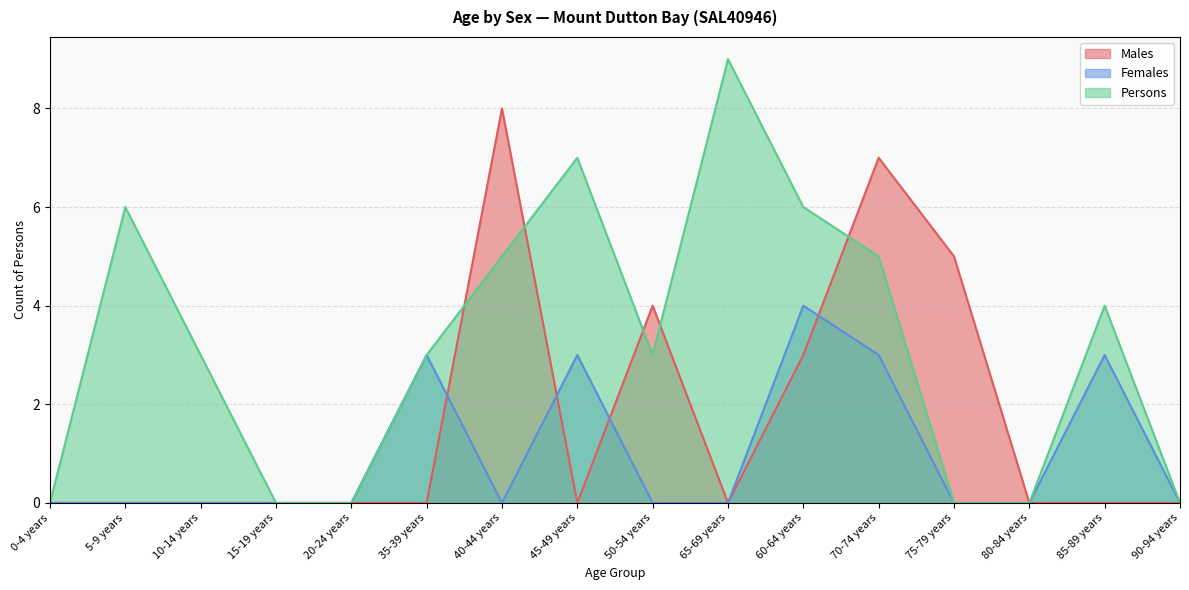

Between 10-14 years and 0-4 years, which is larger?

10-14 years